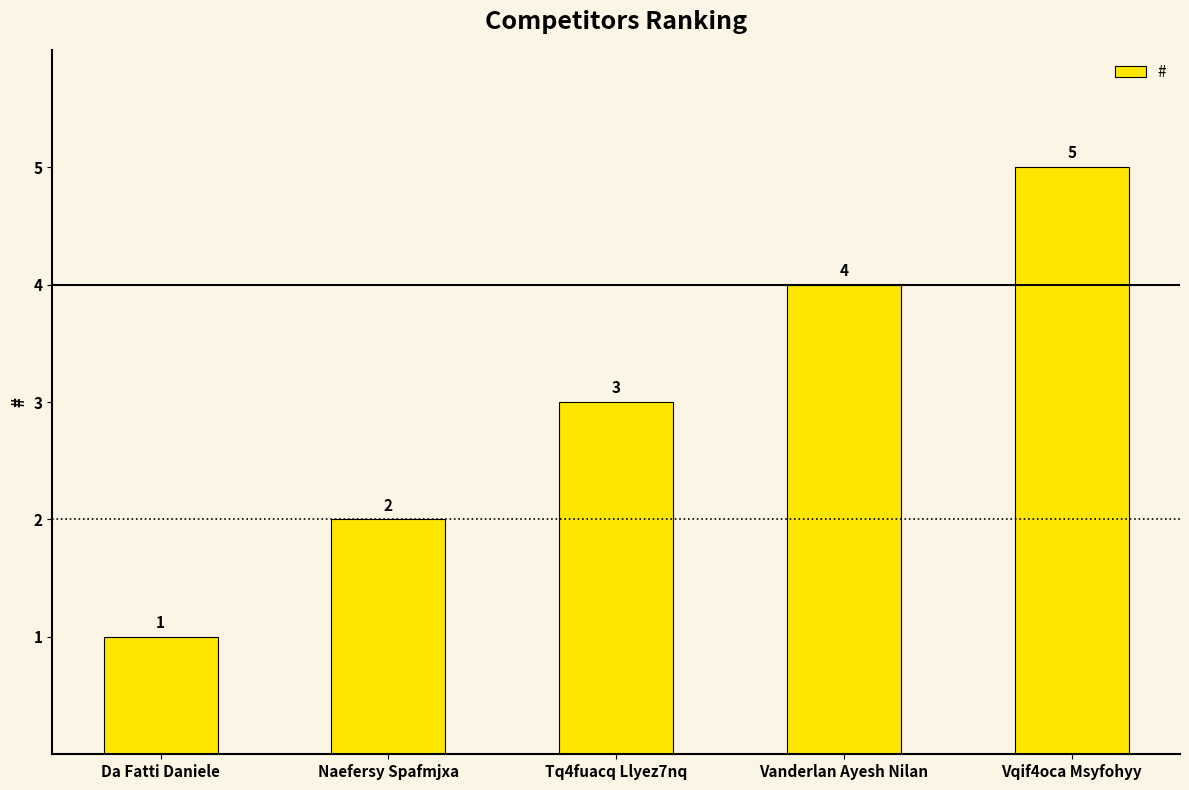

Which label corresponds to the largest value in the chart?

Vqif4oca Msyfohyy